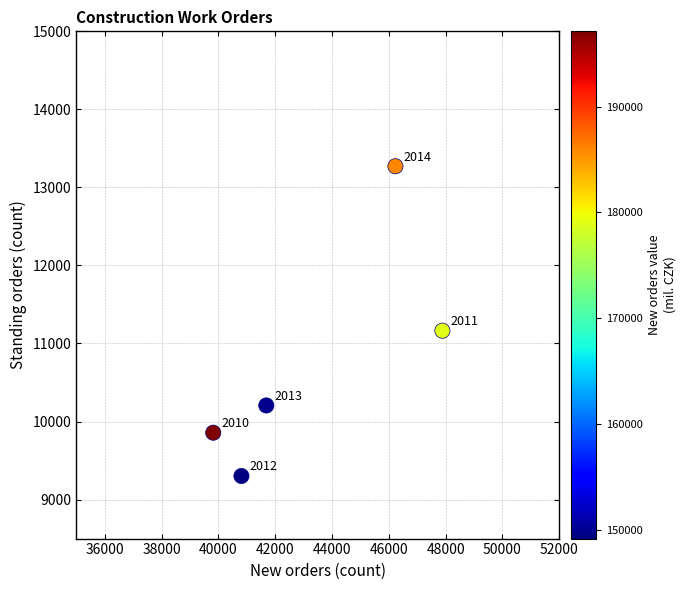

What is the average Y value?

10760